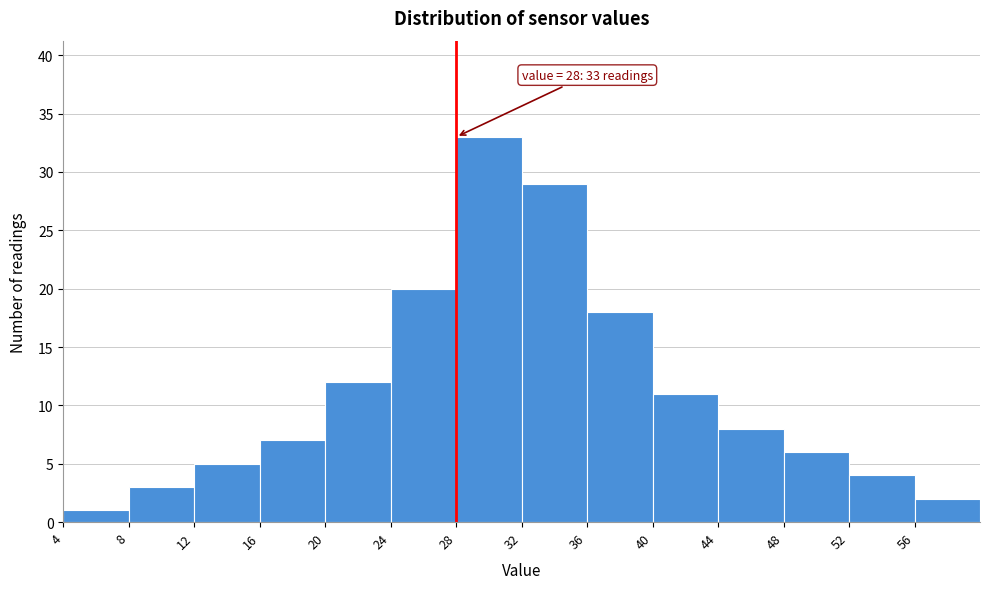

Which range on the x-axis has the tallest bar?

28 to 32